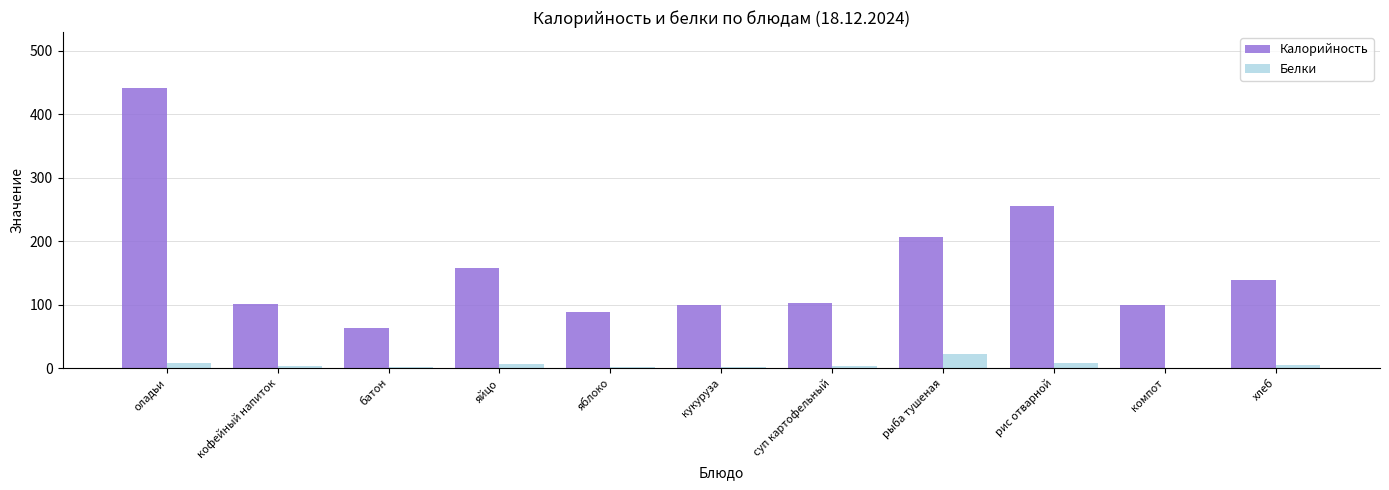

Between яйцо and рис отварной, which series saw the biggest shift?

Калорийность